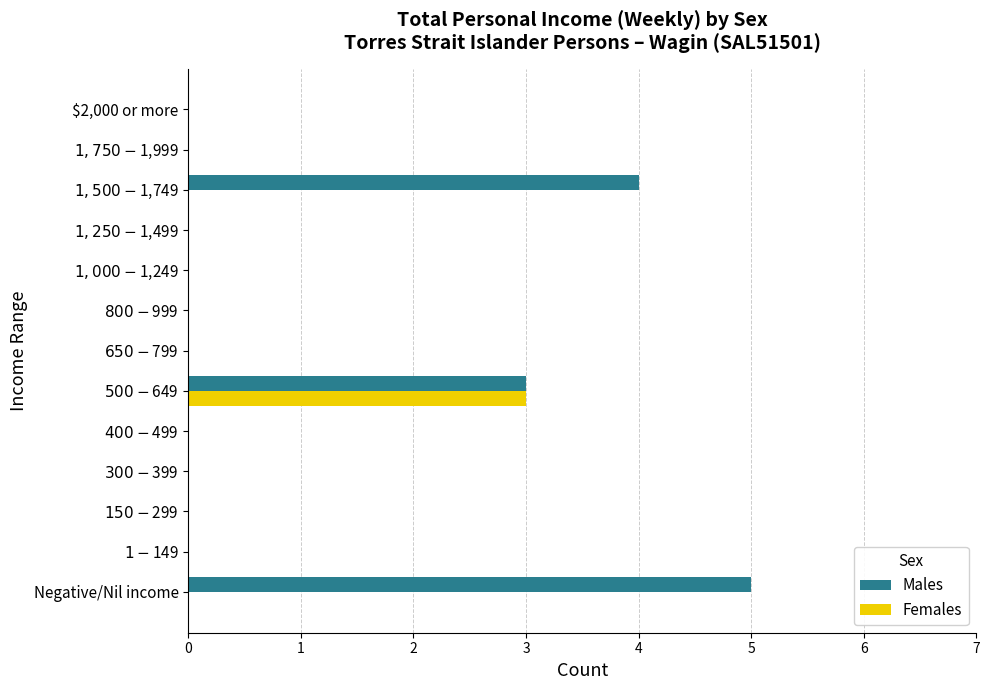

At which category is the sum across all series the highest?

$500-$649